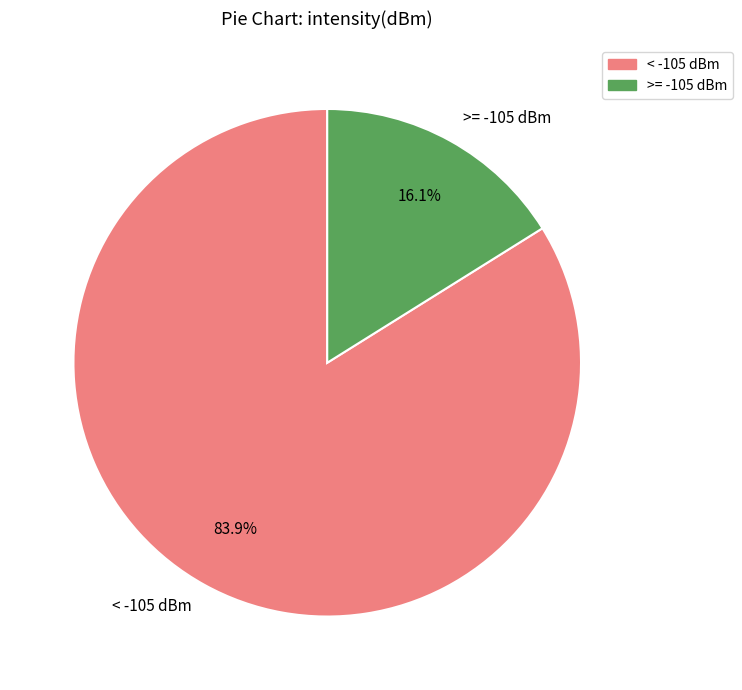

Rank the categories by value from highest to lowest.

< -105 dBm, >= -105 dBm